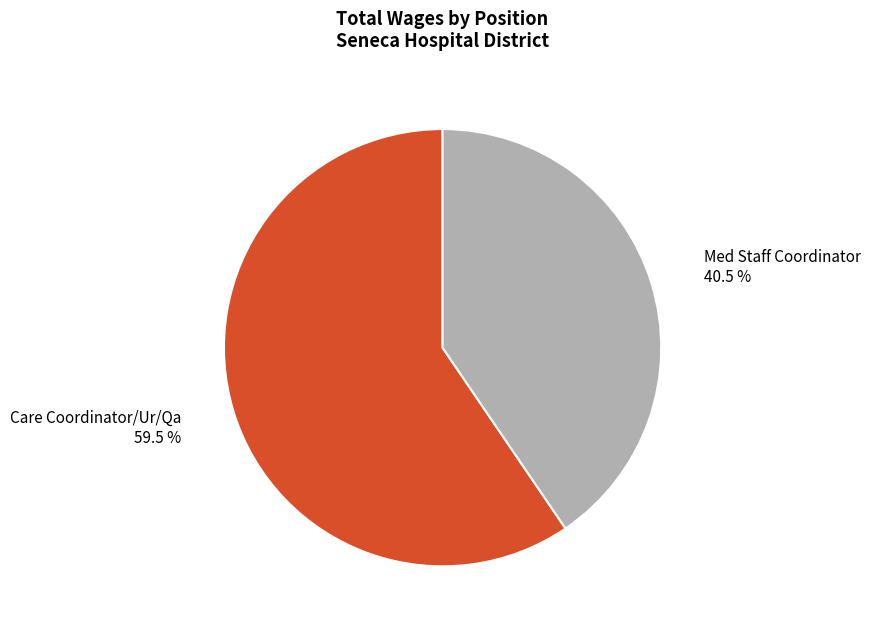

What percentage is NOT represented by Care Coordinator/Ur/Qa?

40.5%